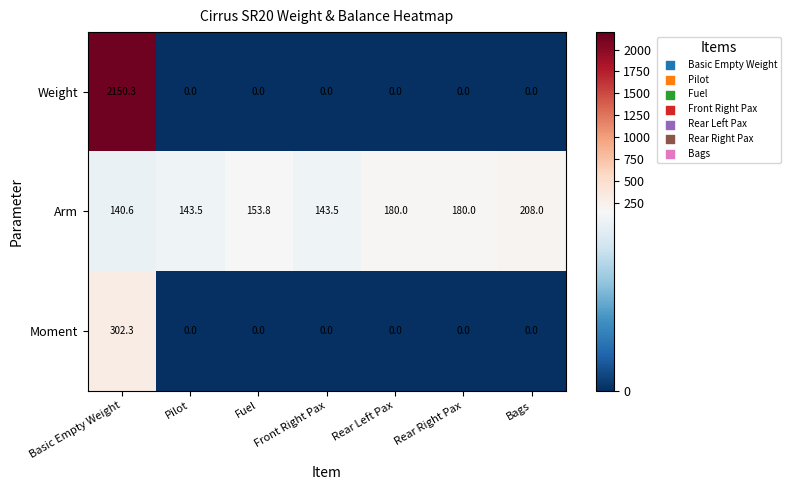

What is the maximum value for Moment?

302.3